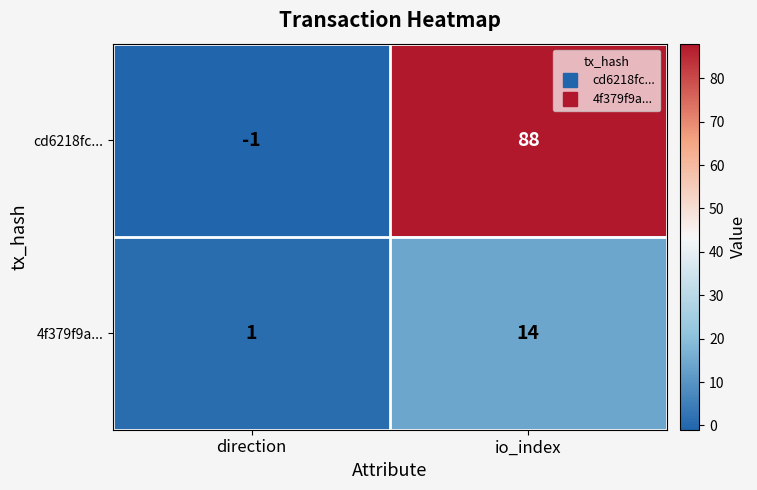

Count the number of categories in the chart.

2